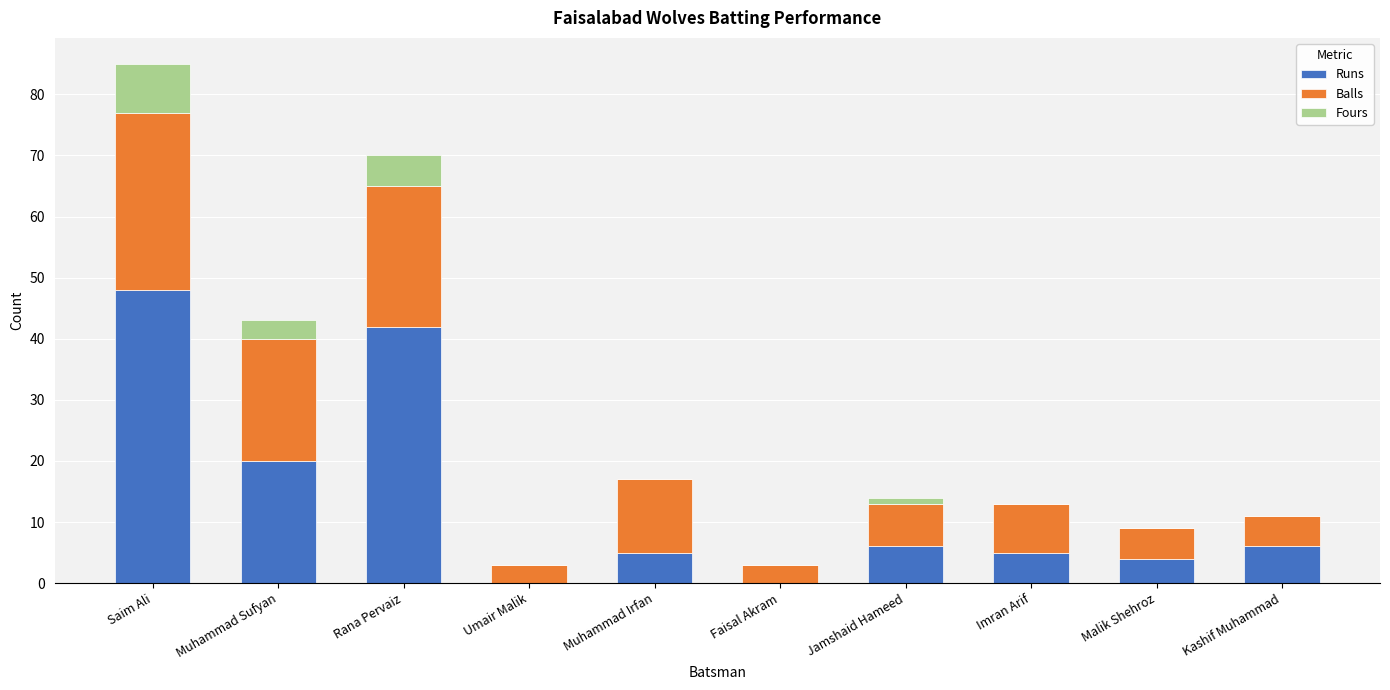

At which category is the sum across all series the highest?

Saim Ali